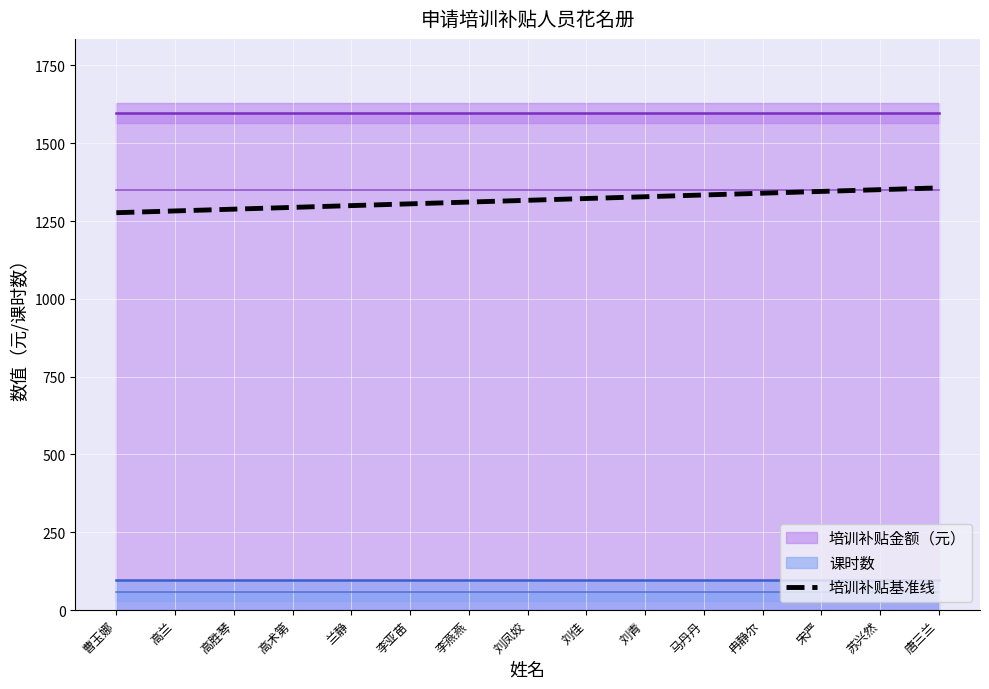

What is the maximum value for 培训补贴基准线?

1356.6